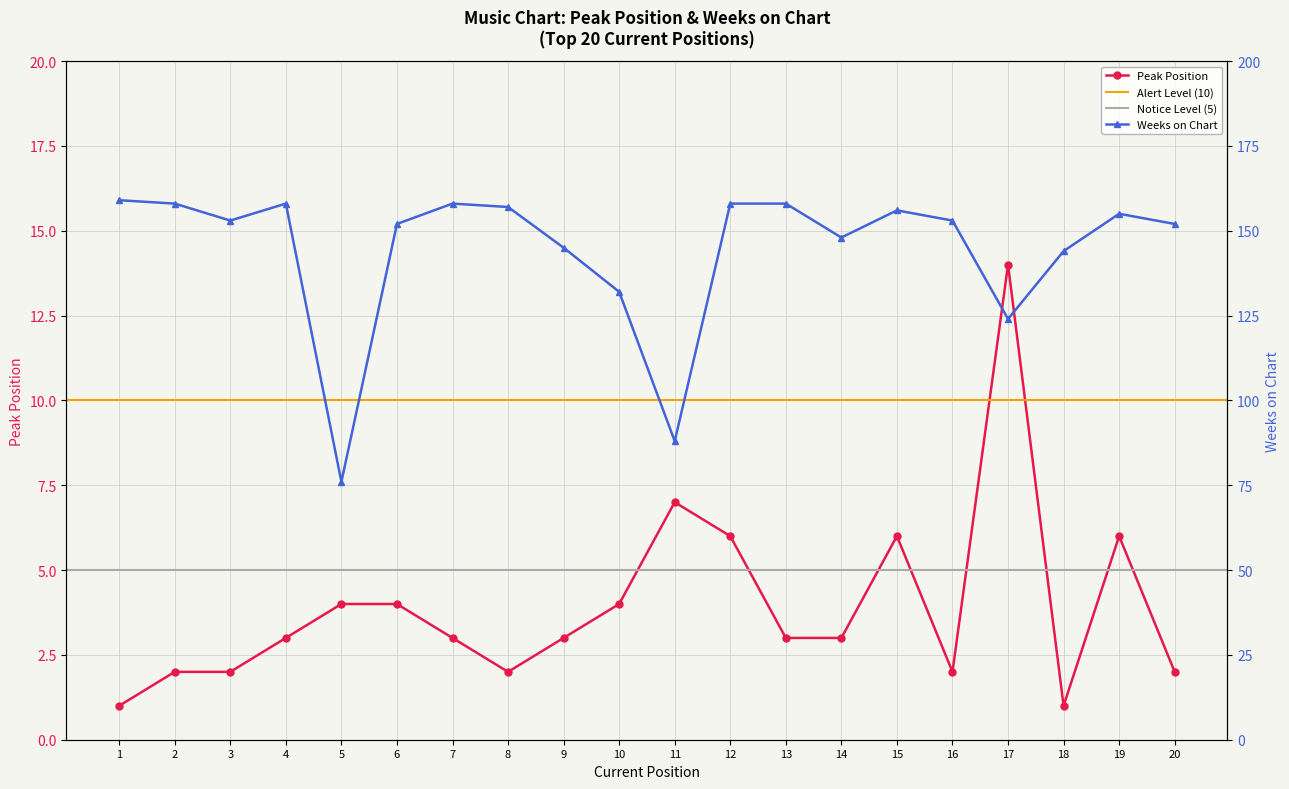

Reading right to left, what are all the values shown in this chart?

Peak Position: 2	6	1	14	2	6	3	3	6	7	4	3	2	3	4	4	3	2	2	1
Weeks on Chart: 152	155	144	124	153	156	148	158	158	88	132	145	157	158	152	76	158	153	158	159